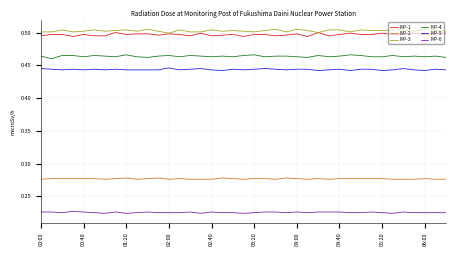

True or false: MP-5 and MP-4 intersect in this chart.

False